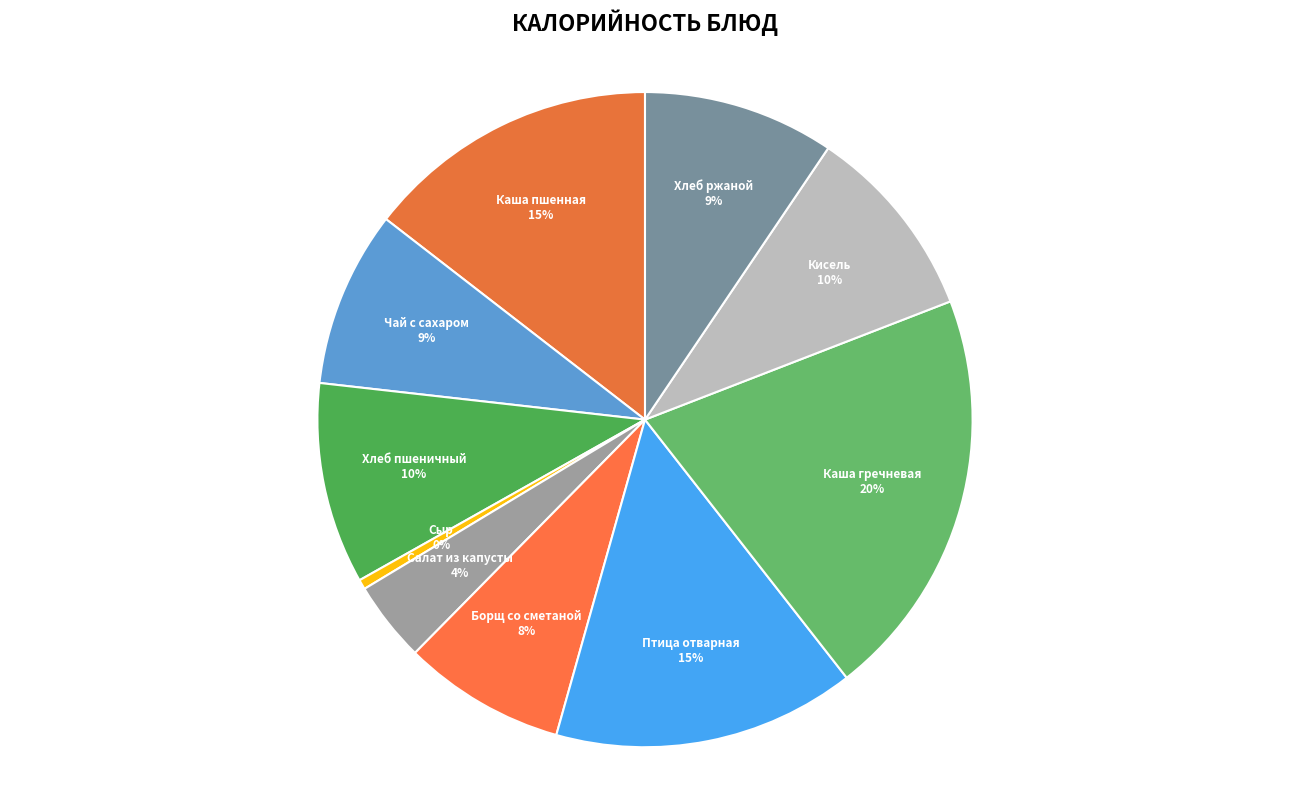

Between Птица отварная and Сыр, which is larger?

Птица отварная